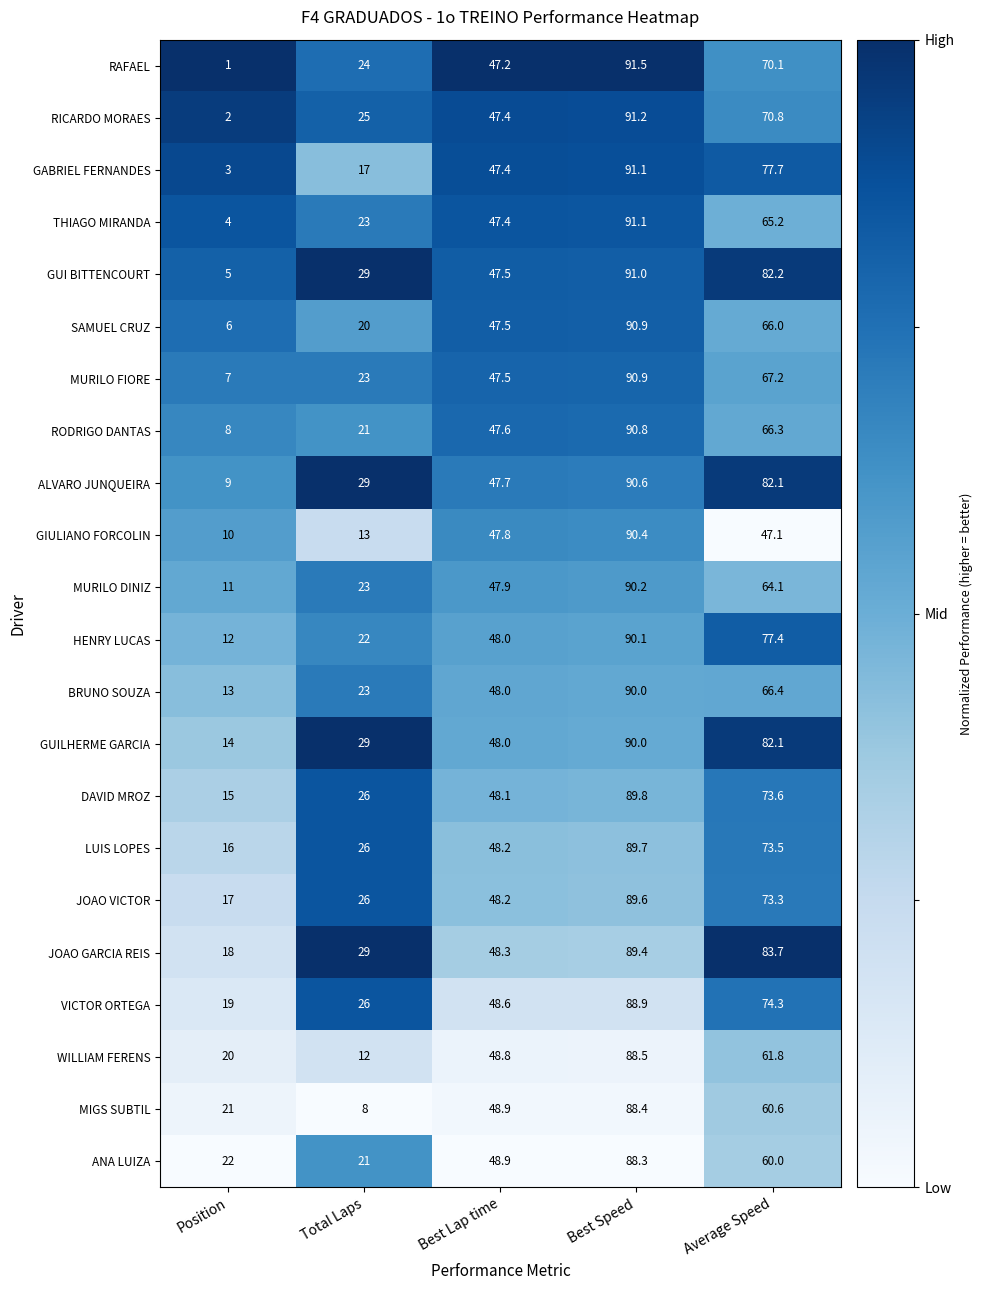

List the labels in order of LUIS LOPES value, largest first.

Best Speed, Average Speed, Best Lap time, Total Laps, Position